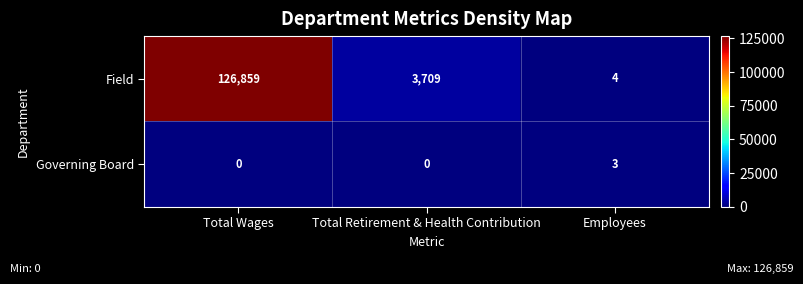

What is the sum of all Field values?

130572